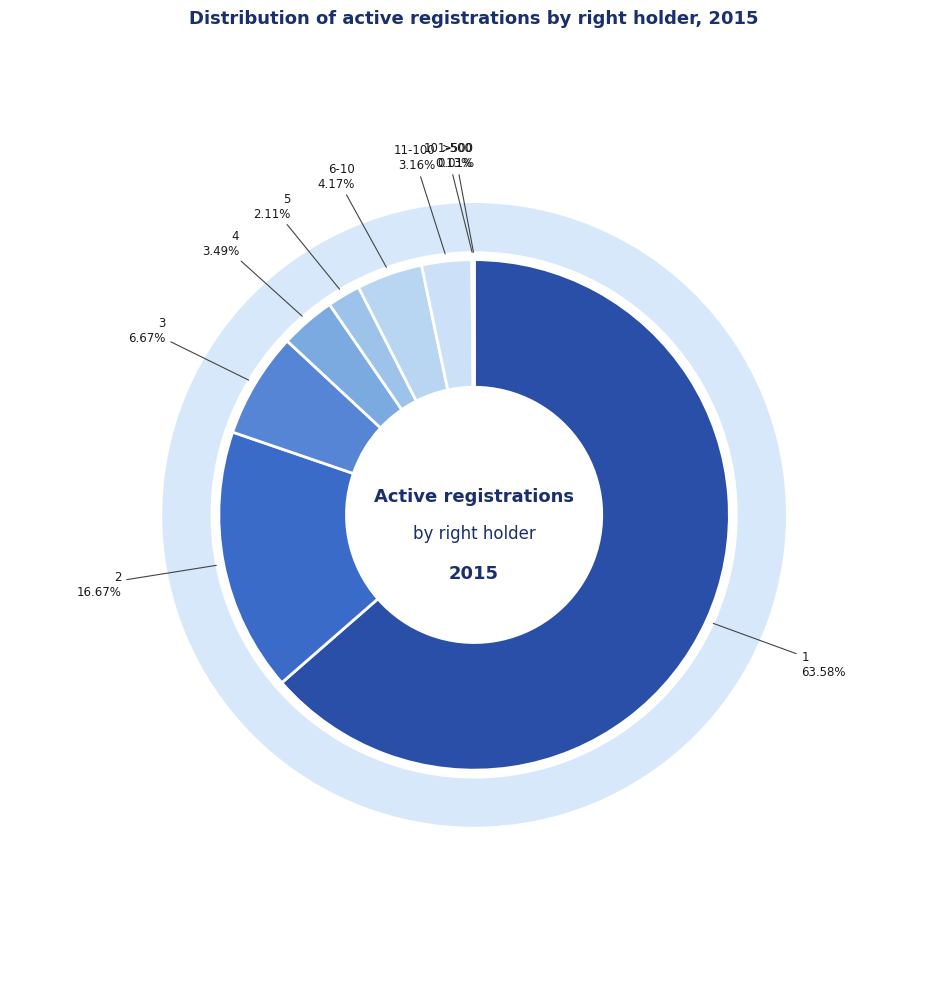

Is there any slice that represents more than half of the pie?

Yes